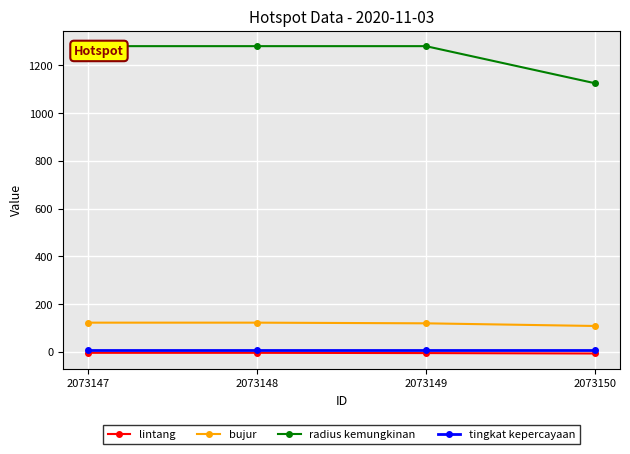

Does the chart display data point markers on the line(s)?

Yes